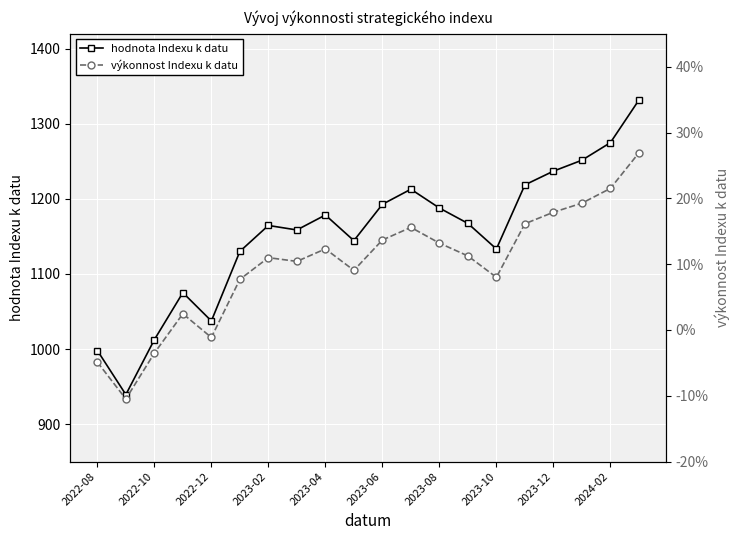

Read the výkonnost Indexu k datu value at 13.

0.1